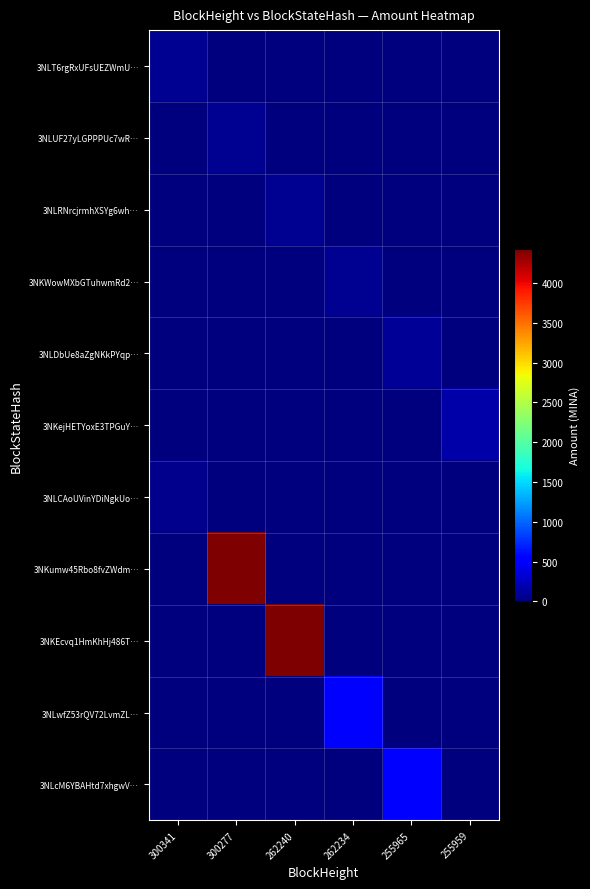

Which series changed the most between 262240 and 262234?

3NKEcvq1HmKhHj486T…